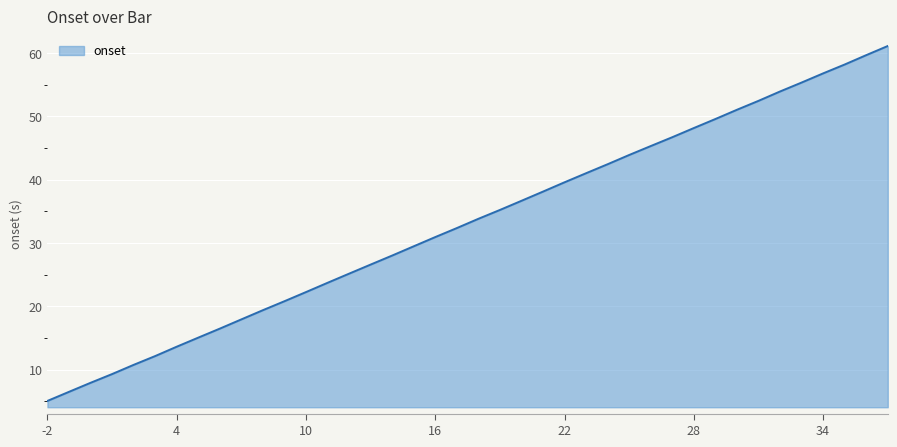

What is the smallest value displayed?

5.0